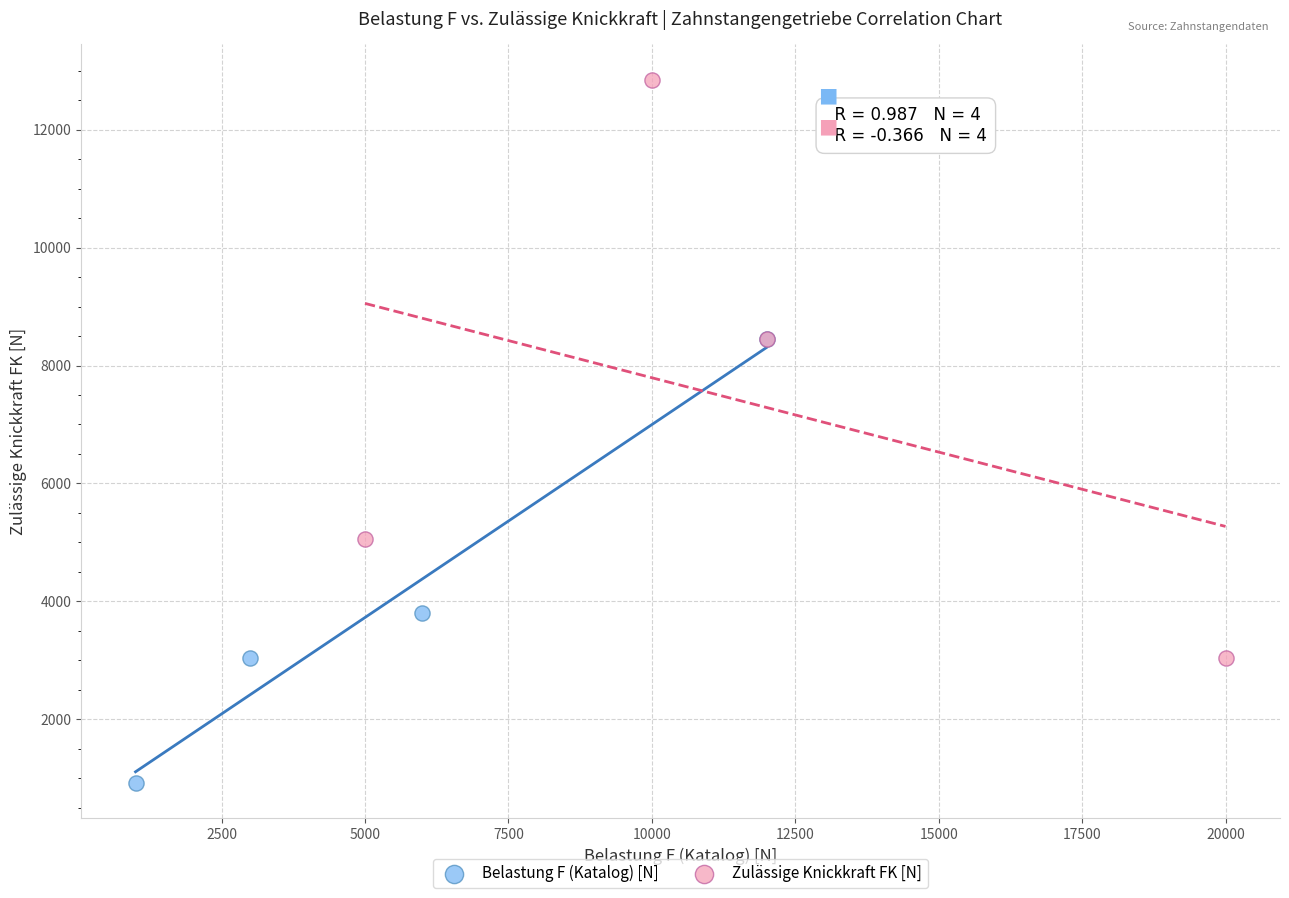

Which series contains the highest Y value?

Zulässige Knickkraft FK [N]